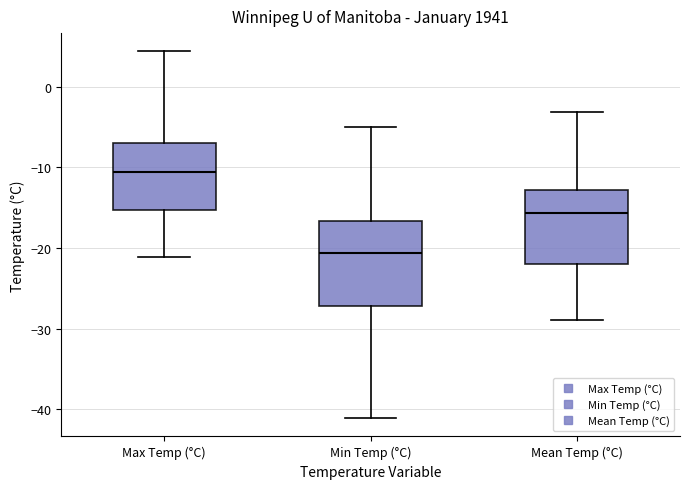

Where does the median line of the box for Mean Temp (°C) sit on the y-axis? The values are not printed on the chart, so give them approximately, as read against the axis.

-16